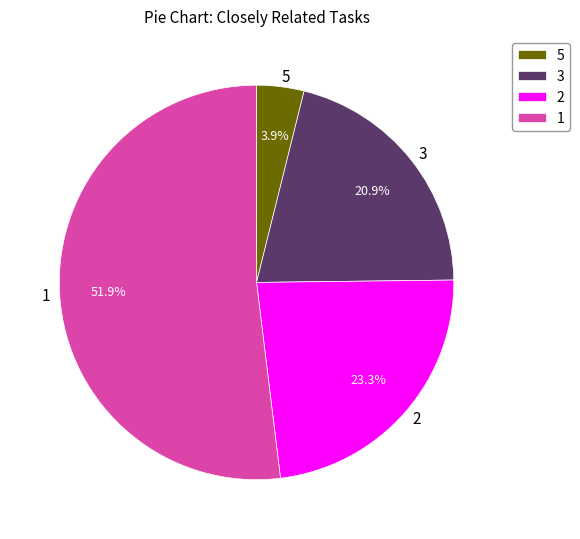

To the nearest percent, what percentage of the pie is 1?

52%